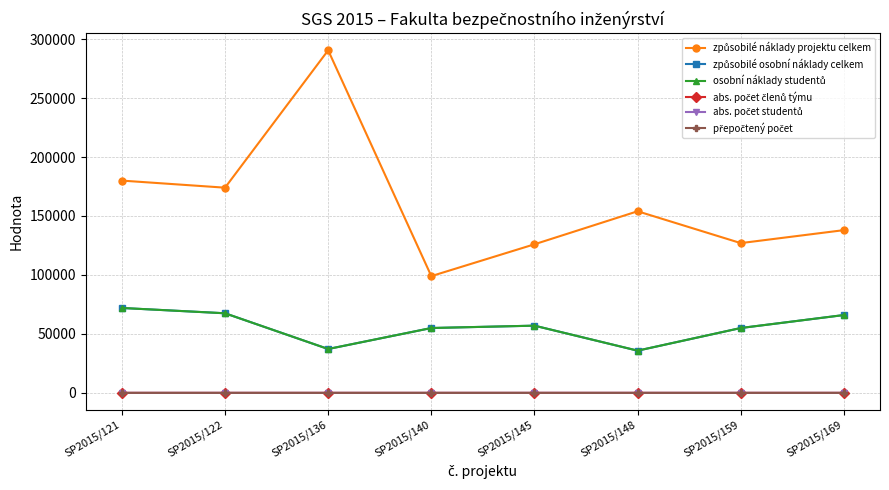

What is the difference between the maximum and minimum values in the osobní náklady studentů series?

36200.0